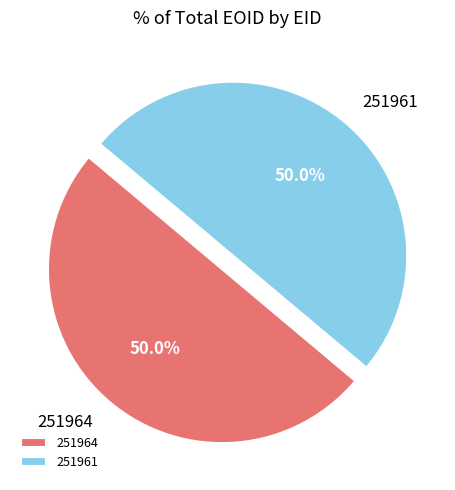

Approximately how many times larger is the value at 251961 compared to 251964?

1.0